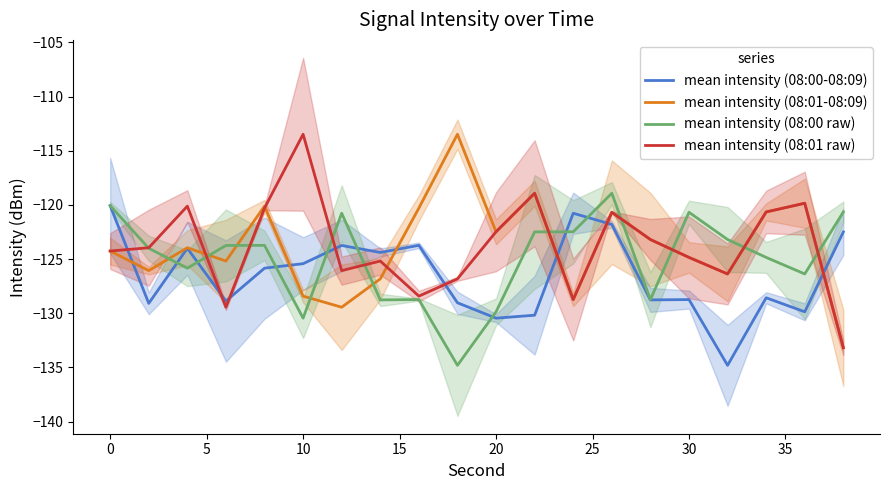

What are all the series names shown in the legend?

mean intensity (08:00-08:09), mean intensity (08:01-08:09), mean intensity (08:00 raw), mean intensity (08:01 raw)